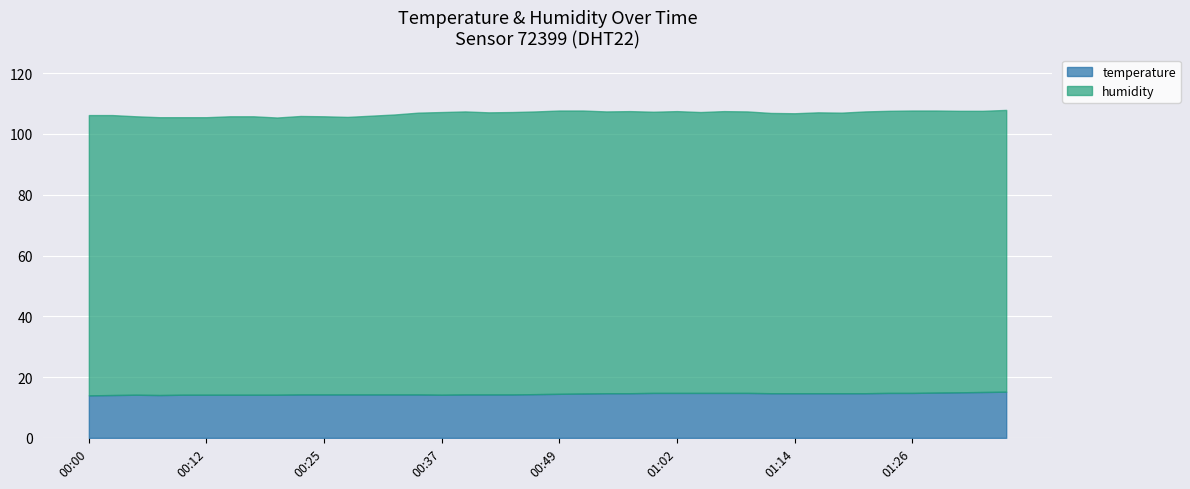

Which label corresponds to the largest value in the chart?

00:49